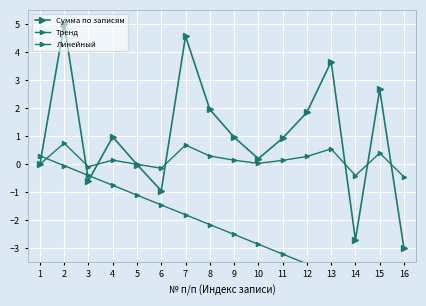

Which series has the widest spread of values?

Сумма по записям